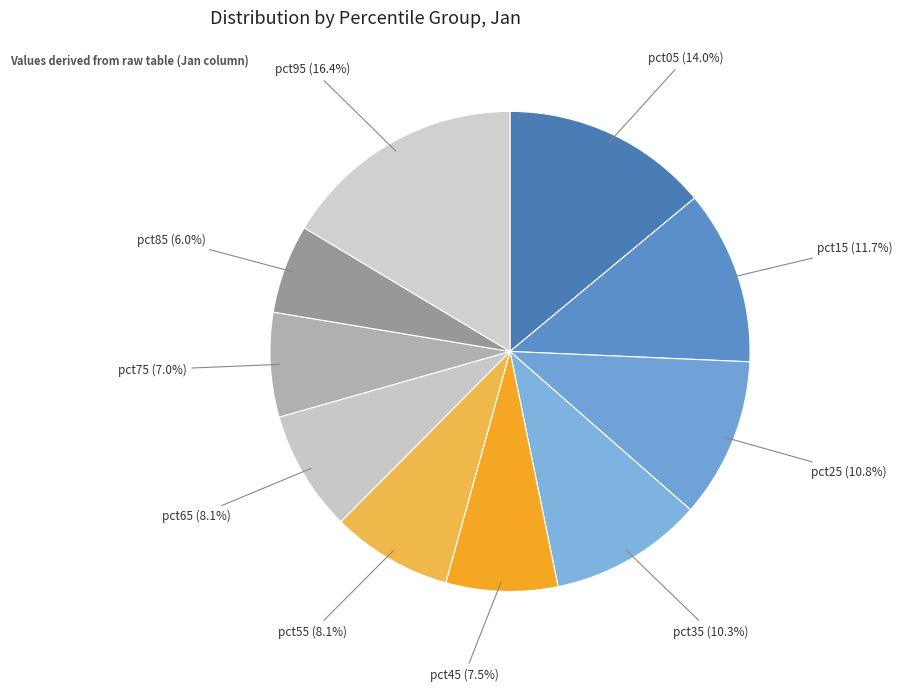

Rank the categories by value from lowest to highest.

pct85, pct75, pct45, pct55, pct65, pct35, pct25, pct15, pct05, pct95